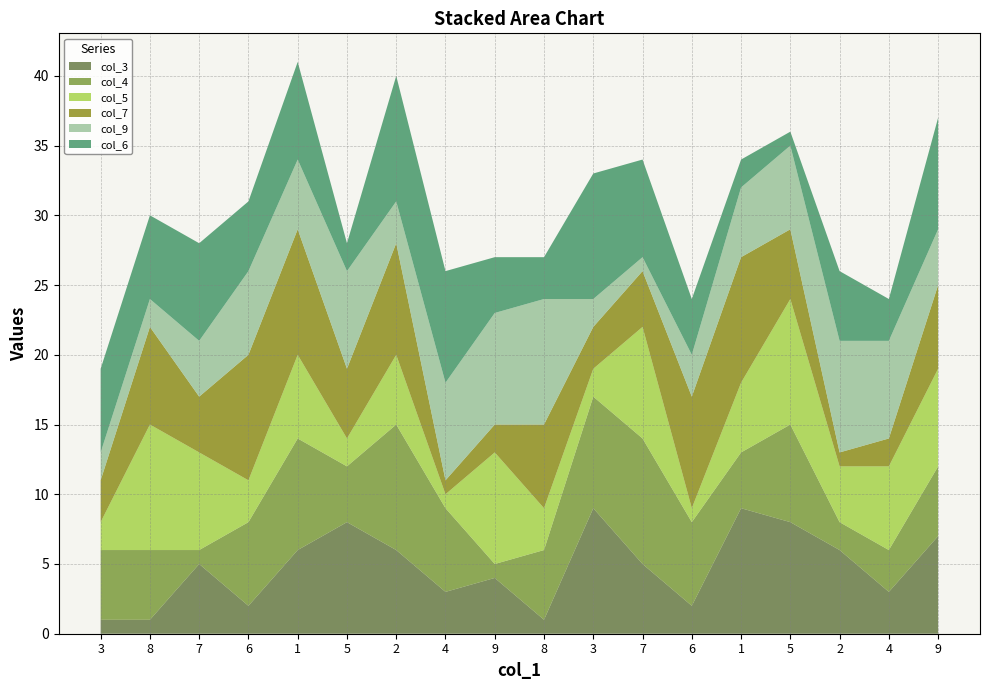

Reading right to left, extract all data points from this chart.

col_3: 9=7	4=3	2=6	5=8	1=9	6=2	7=5	3=9	8=1	9=4	4=3	2=6	5=8	1=6	6=2	7=5	8=1	3=1
col_4: 9=5	4=3	2=2	5=7	1=4	6=6	7=9	3=8	8=5	9=1	4=6	2=9	5=4	1=8	6=6	7=1	8=5	3=5
col_5: 9=7	4=6	2=4	5=9	1=5	6=1	7=8	3=2	8=3	9=8	4=1	2=5	5=2	1=6	6=3	7=7	8=9	3=2
col_7: 9=6	4=2	2=1	5=5	1=9	6=8	7=4	3=3	8=6	9=2	4=1	2=8	5=5	1=9	6=9	7=4	8=7	3=3
col_9: 9=4	4=7	2=8	5=6	1=5	6=3	7=1	3=2	8=9	9=8	4=7	2=3	5=7	1=5	6=6	7=4	8=2	3=2
col_6: 9=8	4=3	2=5	5=1	1=2	6=4	7=7	3=9	8=3	9=4	4=8	2=9	5=2	1=7	6=5	7=7	8=6	3=6